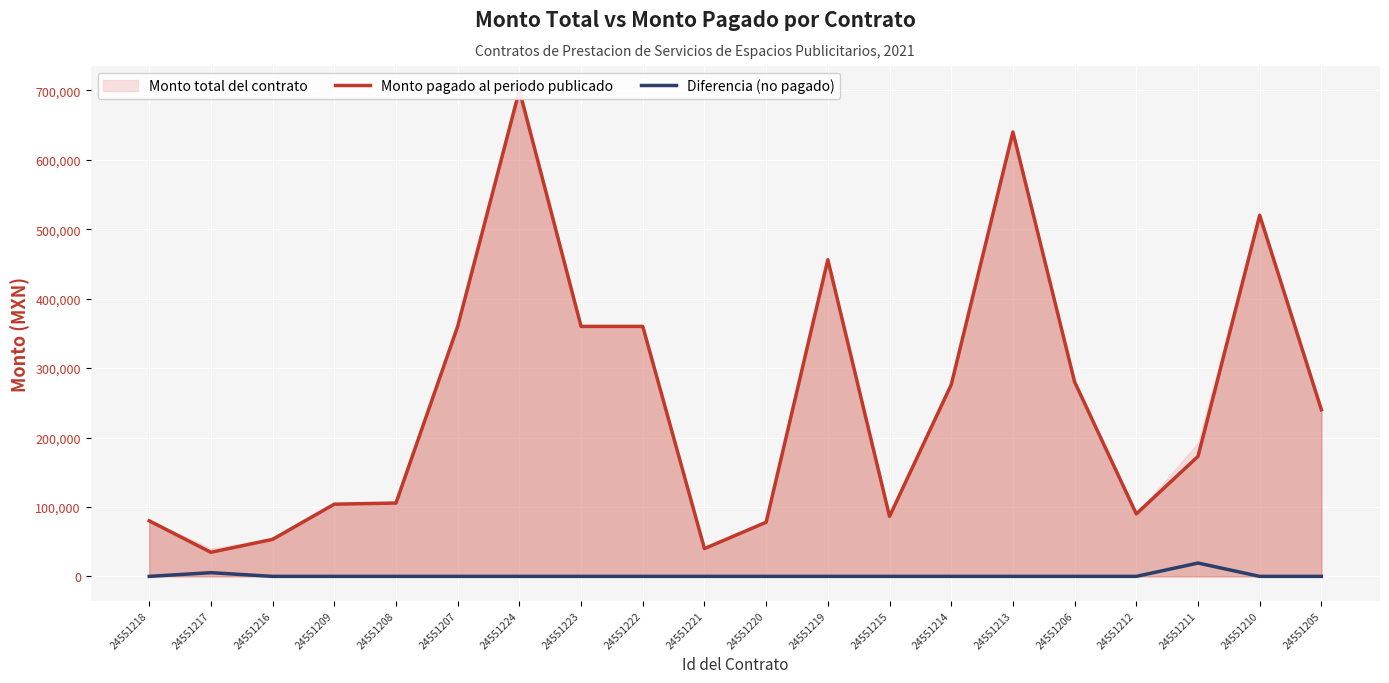

What is the label of the 8th point from the left?

24551223